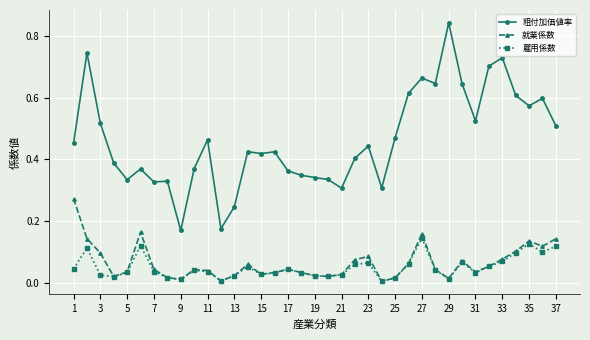

Which series has the largest range (max minus min)?

粗付加価値率